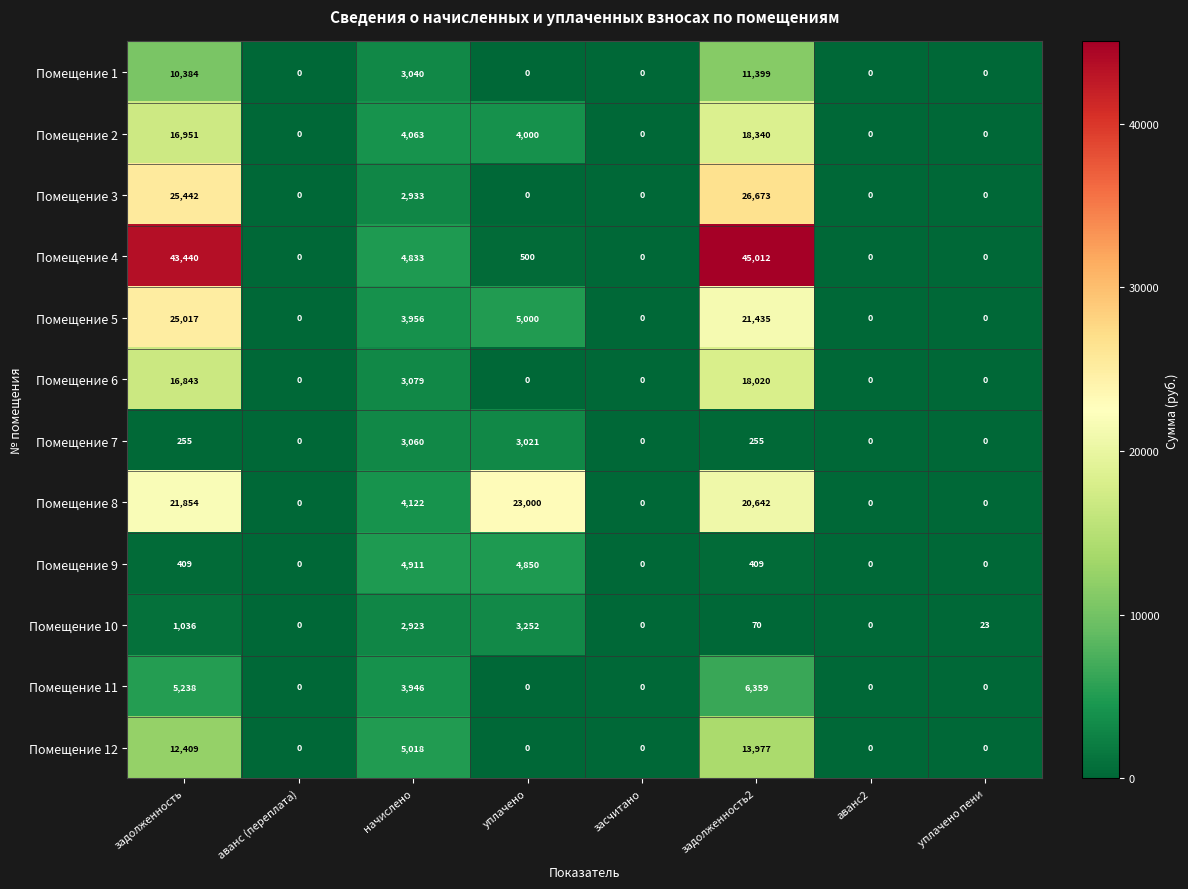

The value of Помещение 4 at задолженность is 43440. True or false?

True